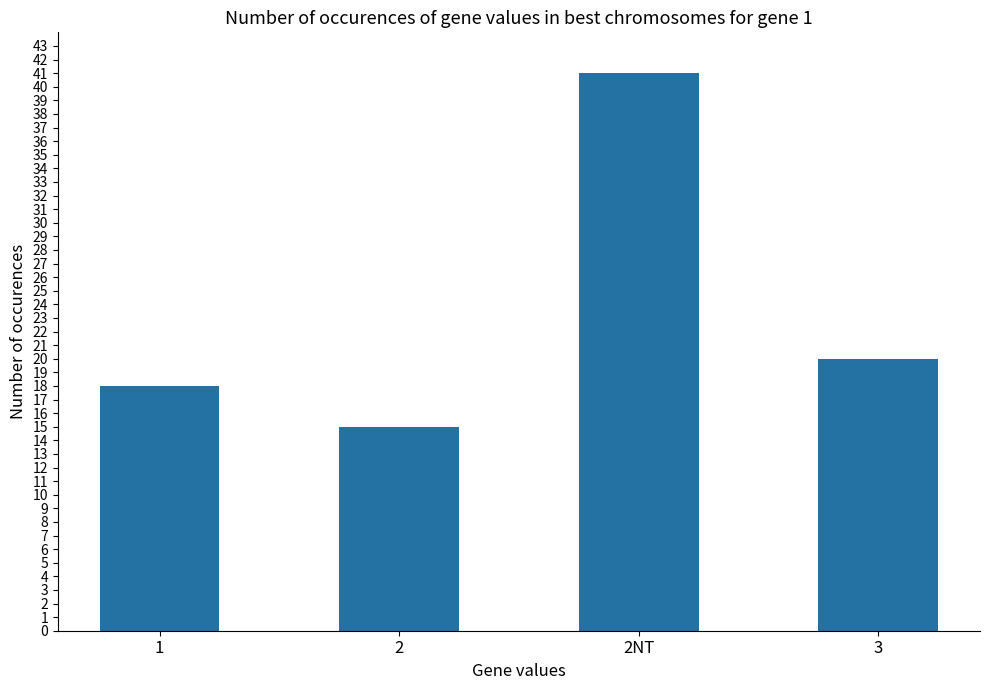

At which label does the data first exceed 20?

2NT